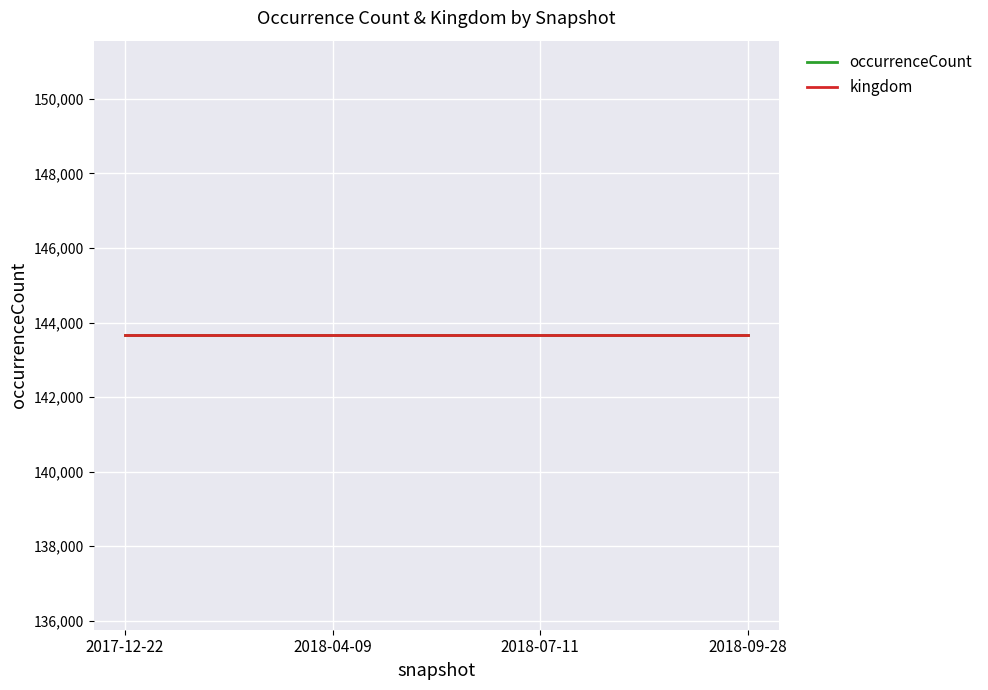

The value of occurrenceCount at 2018-07-11 is 60198. True or false?

False